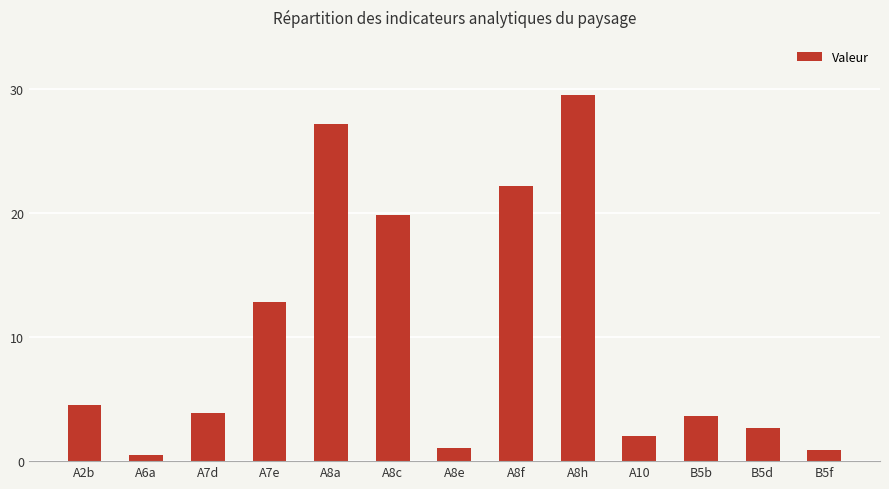

What is the difference between the maximum and minimum values?

29.1